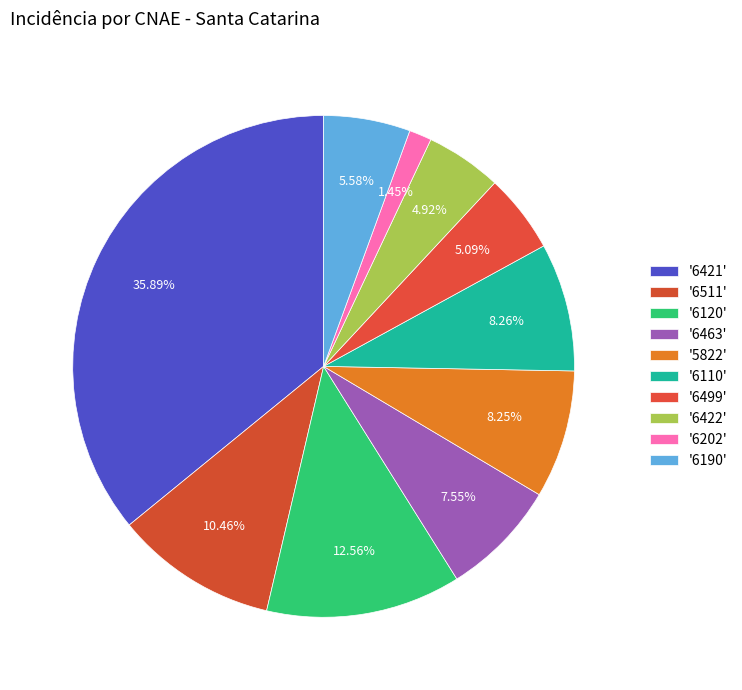

What is the largest slice in the pie chart?

6421